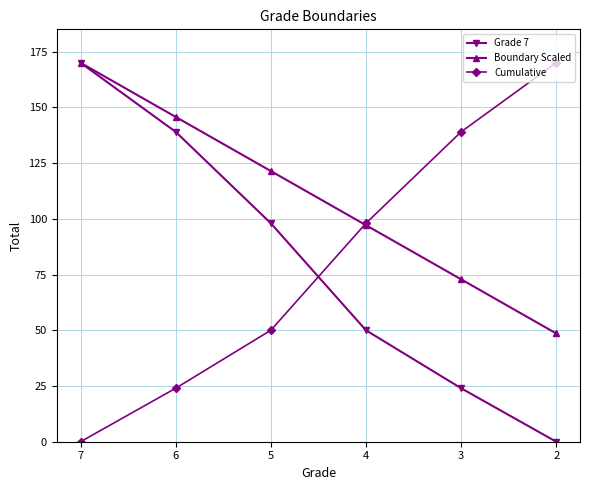

Which category has the highest value in the Cumulative series?

2